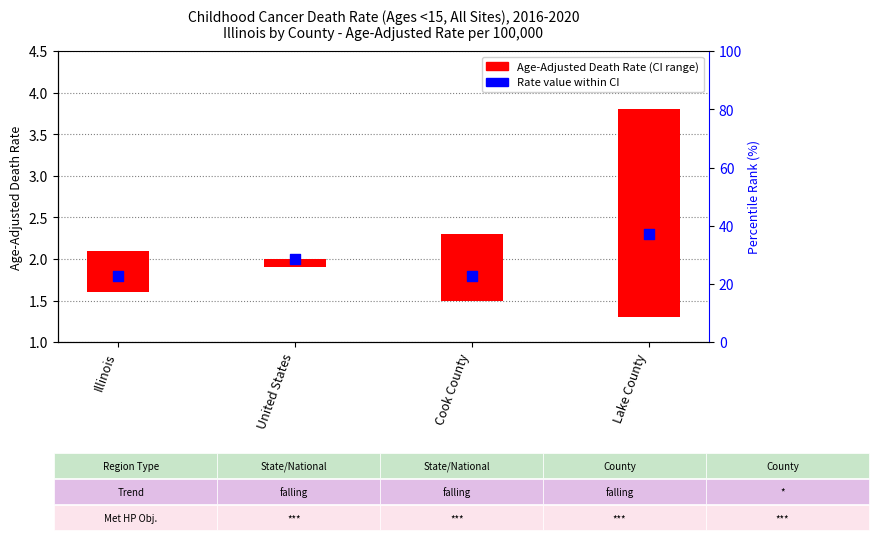

What is the change in value from Illinois to United States?

+0.2